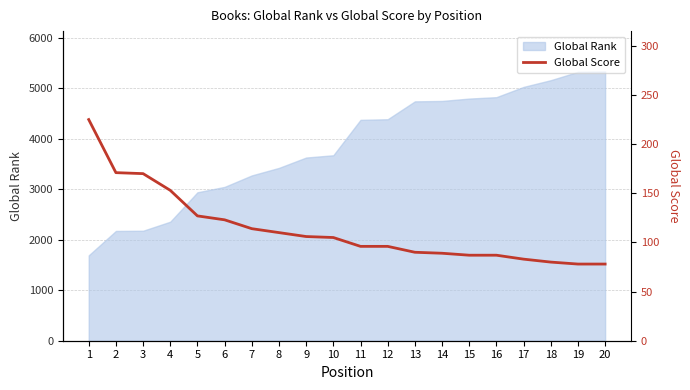

What is the lowest value of the Global Rank series?

1690